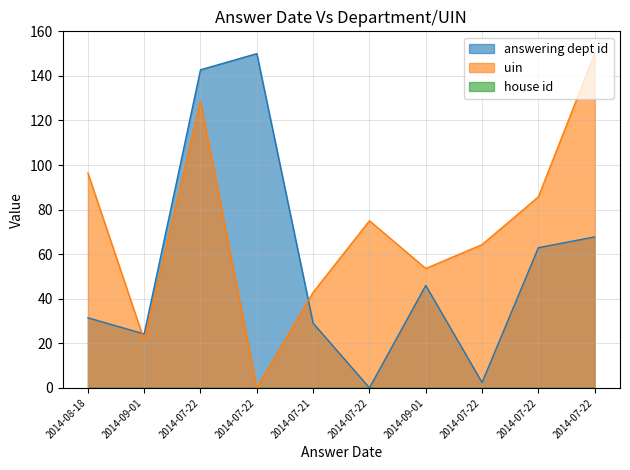

What is the label of the 1st point from the right?

2014-07-22